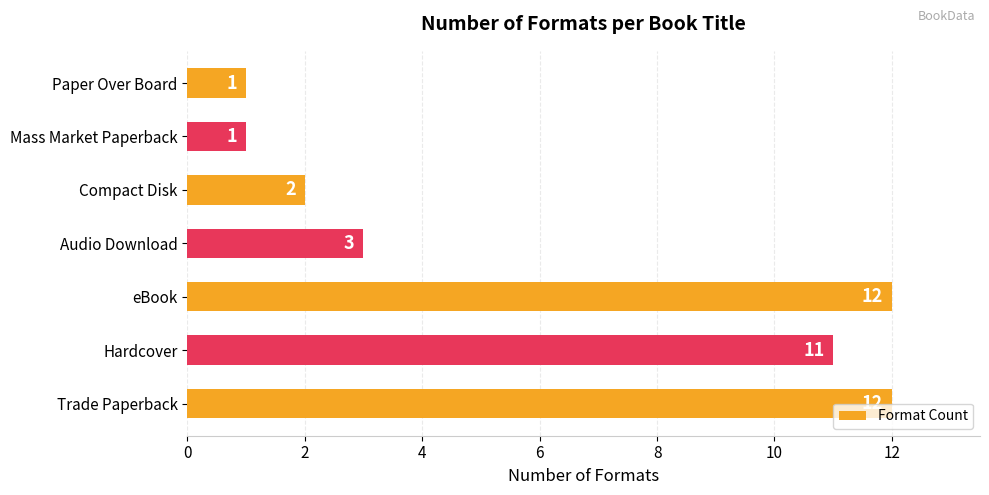

At which label is the value closest to 6?

Audio Download